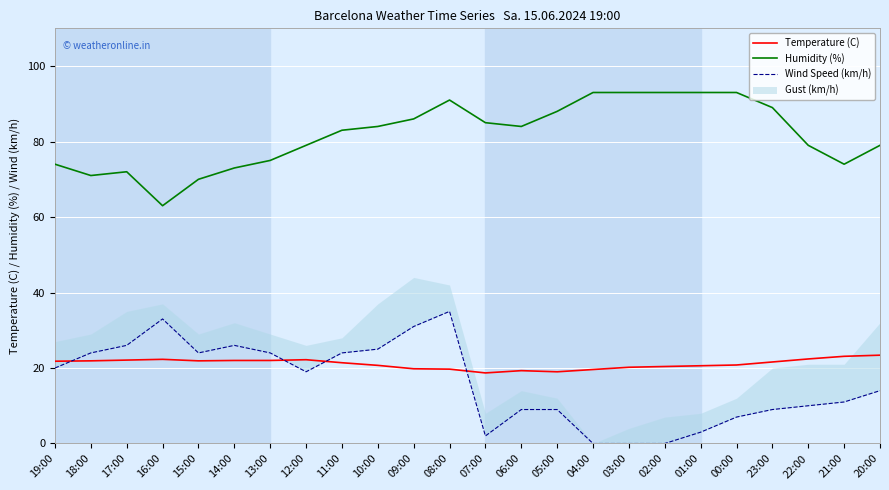

Is this an area chart (filled region under the line)?

No